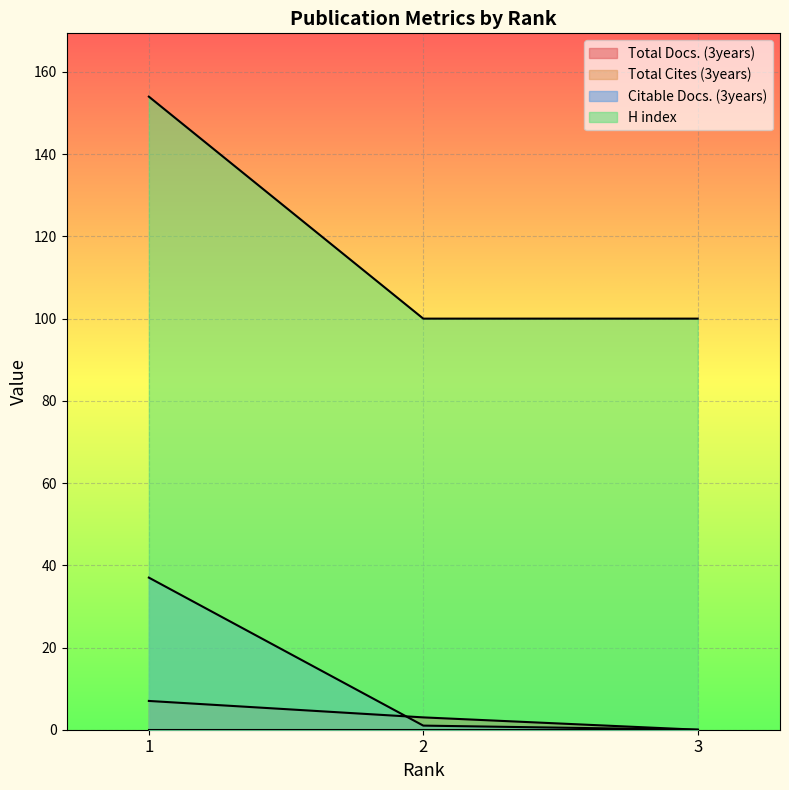

Reading right to left, what are all the values shown in this chart?

Total Docs. (3years): 0	3	7
Citable Docs. (3years): 0	1	37
H index: 100	100	154